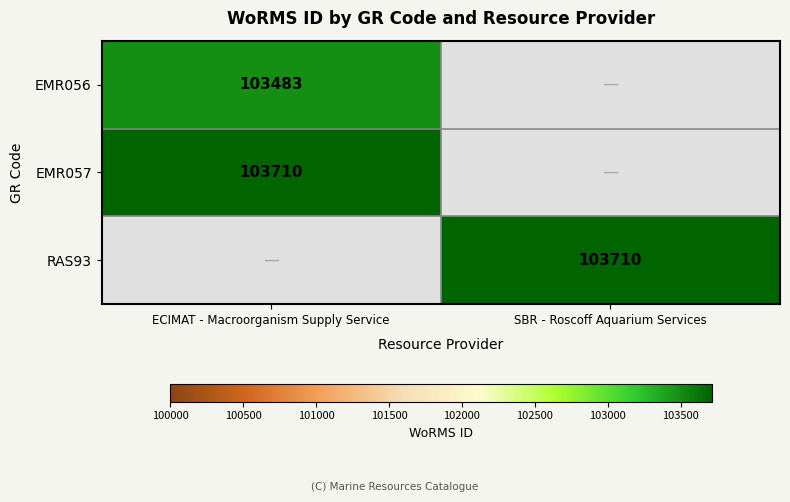

At how many categories does at least one series exceed 78100?

2